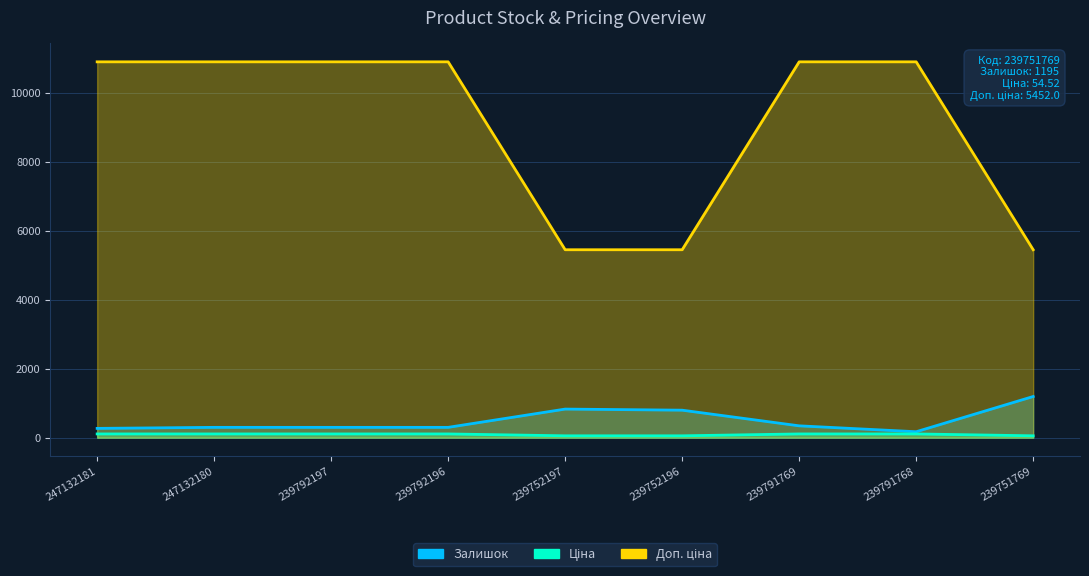

True or false: Ціна and Залишок intersect in this chart.

False